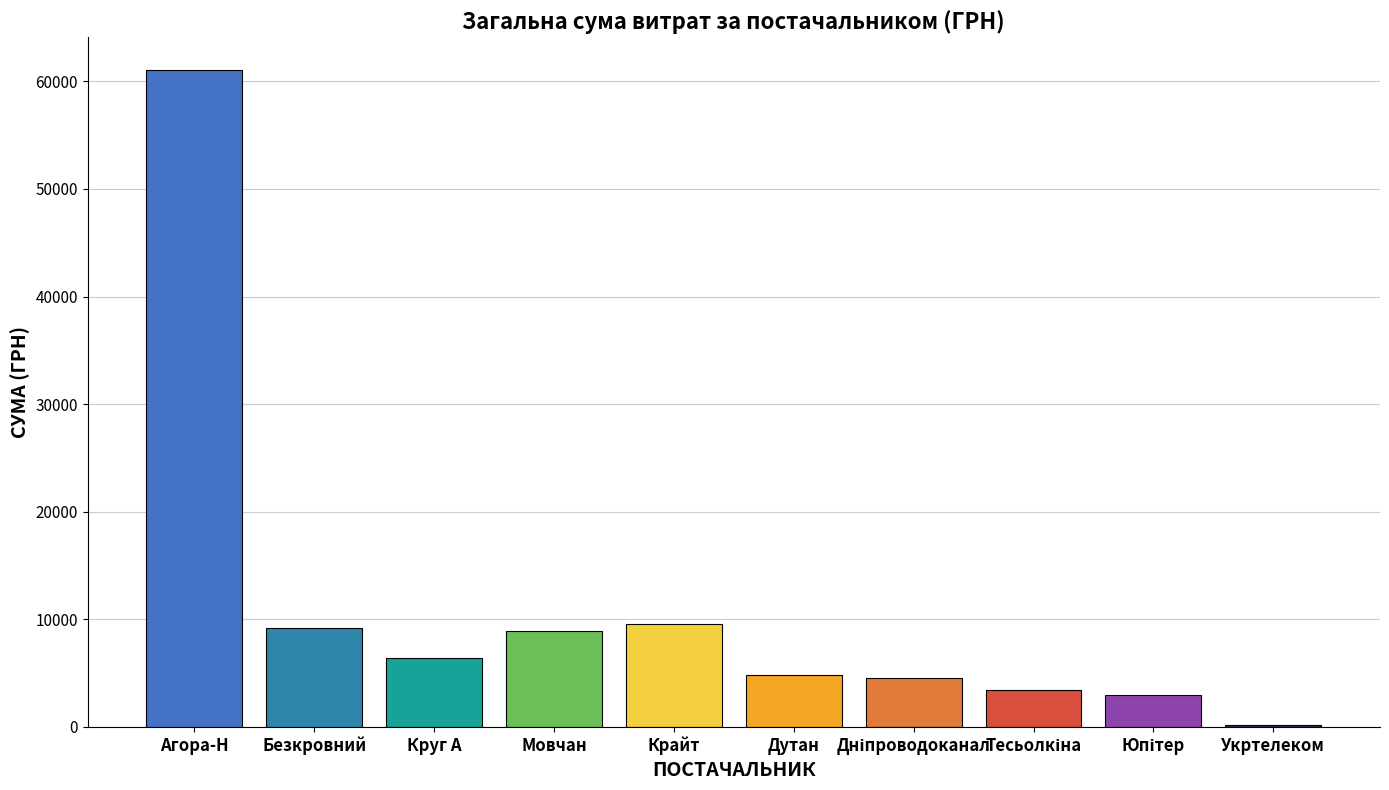

Read the value at Дутан.

4798.5